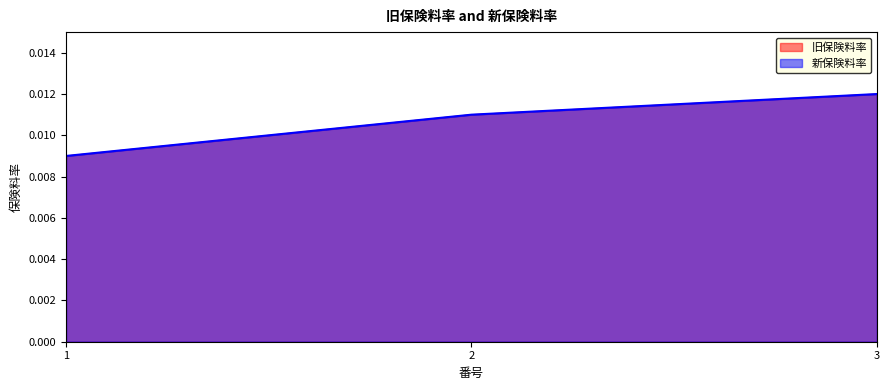

Is the value of 新保険料率 at 2 greater than the value of 旧保険料率 at 1?

Yes